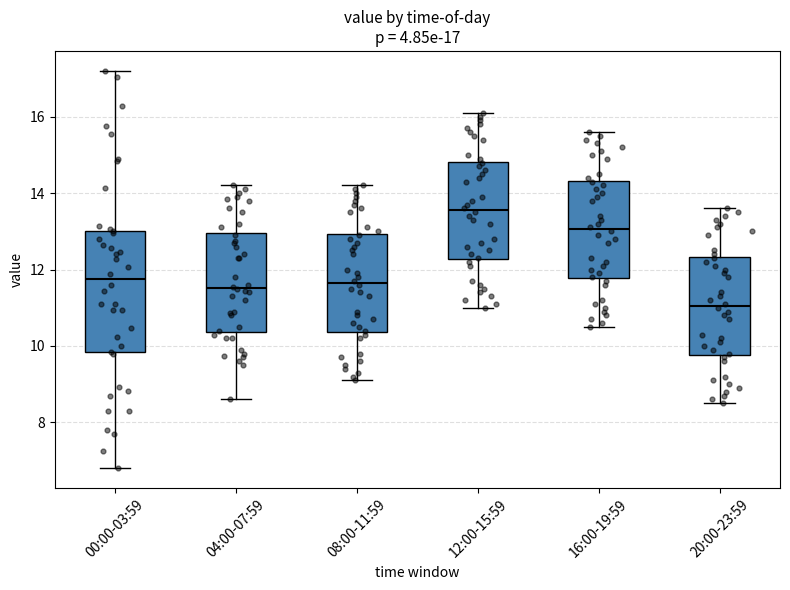

Which box has the highest median line?

12:00-15:59